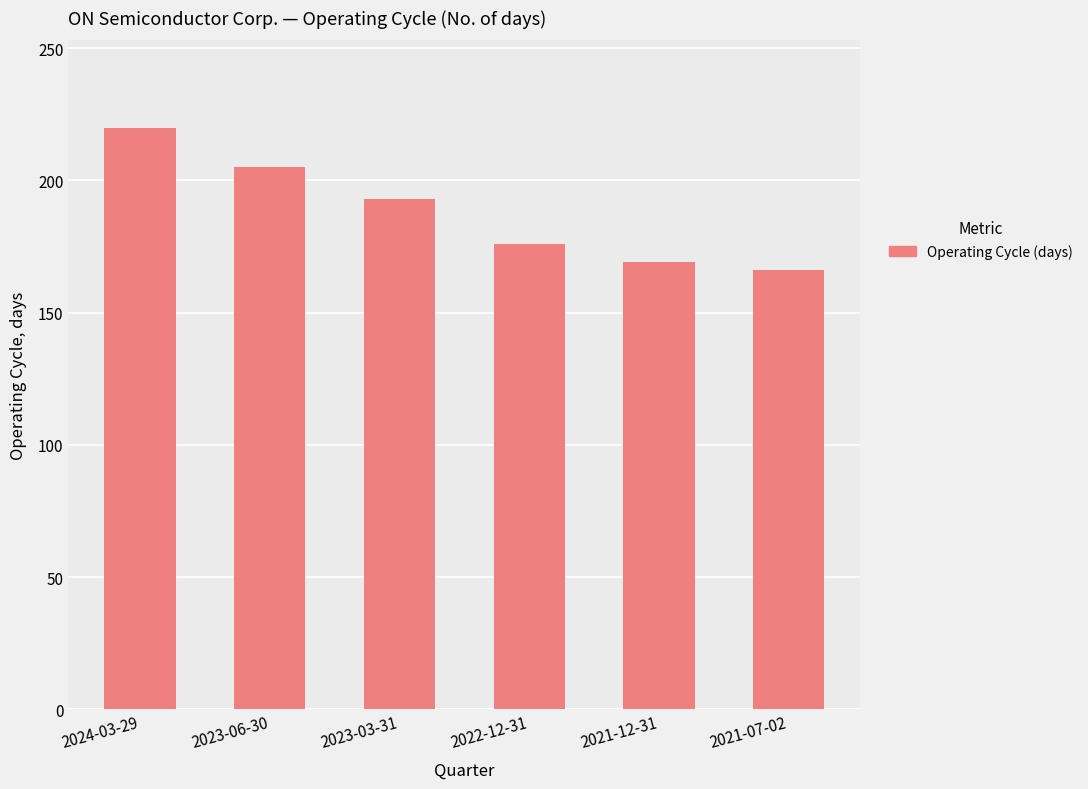

Read the value at 2021-12-31, to the nearest 10.

170